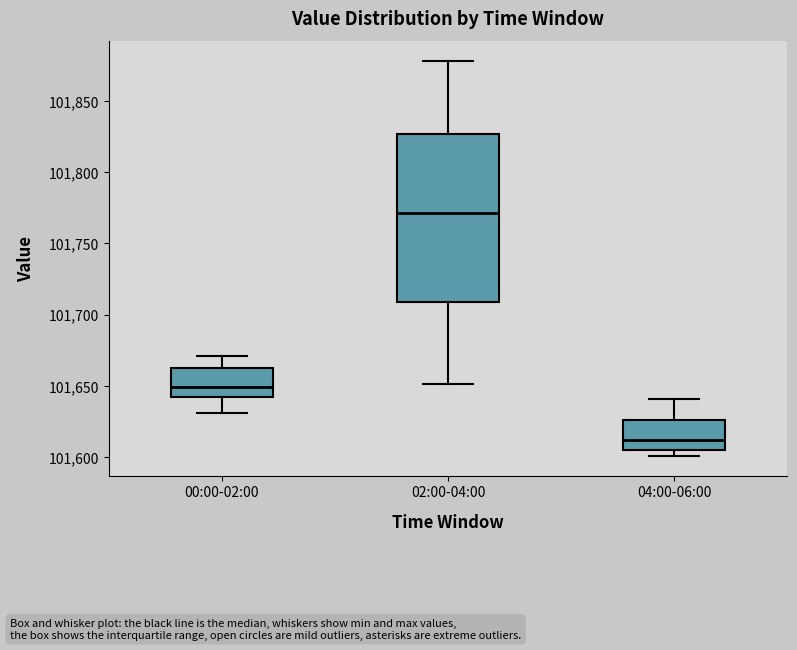

Reading left to right, read every box against the y-axis: the position of its median line, the range the box covers, and the ends of its whiskers. The values are not printed on the chart, so give them approximately, as read against the axis.

00:00-02:00: median 101650, box 101640 to 101660, whiskers 101630 to 101670
02:00-04:00: median 101770, box 101710 to 101825, whiskers 101650 to 101880
04:00-06:00: median 101610, box 101605 to 101625, whiskers 101600 to 101640